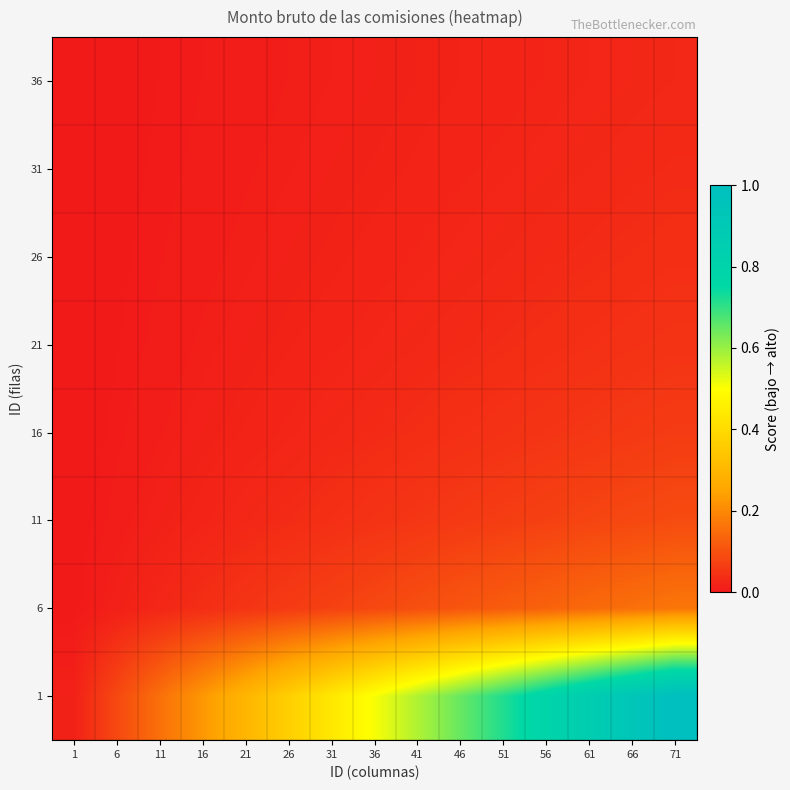

Rank the series at 21 from highest to lowest value.

1, 6, 11, 16, 21, 26, 31, 36